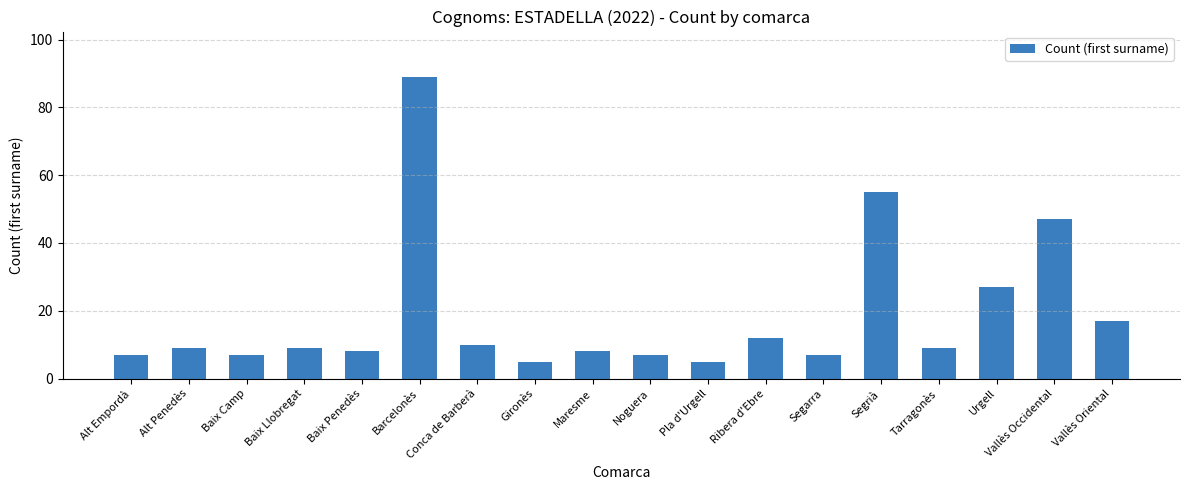

Are the bars grouped side by side (vs. stacked)?

No